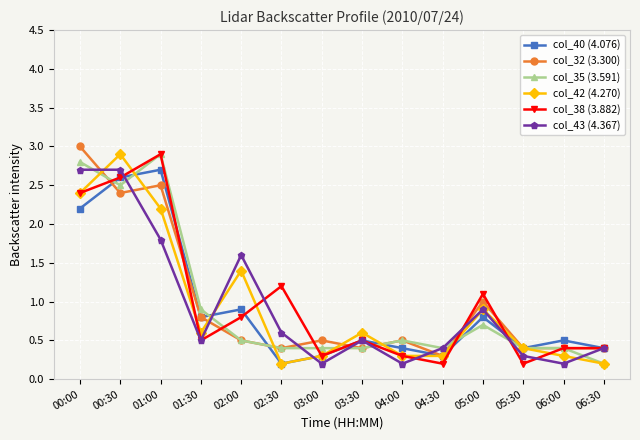

Between which two adjacent categories do col_42 (4.270) and col_32 (3.300) first intersect?

00:00 and 00:30